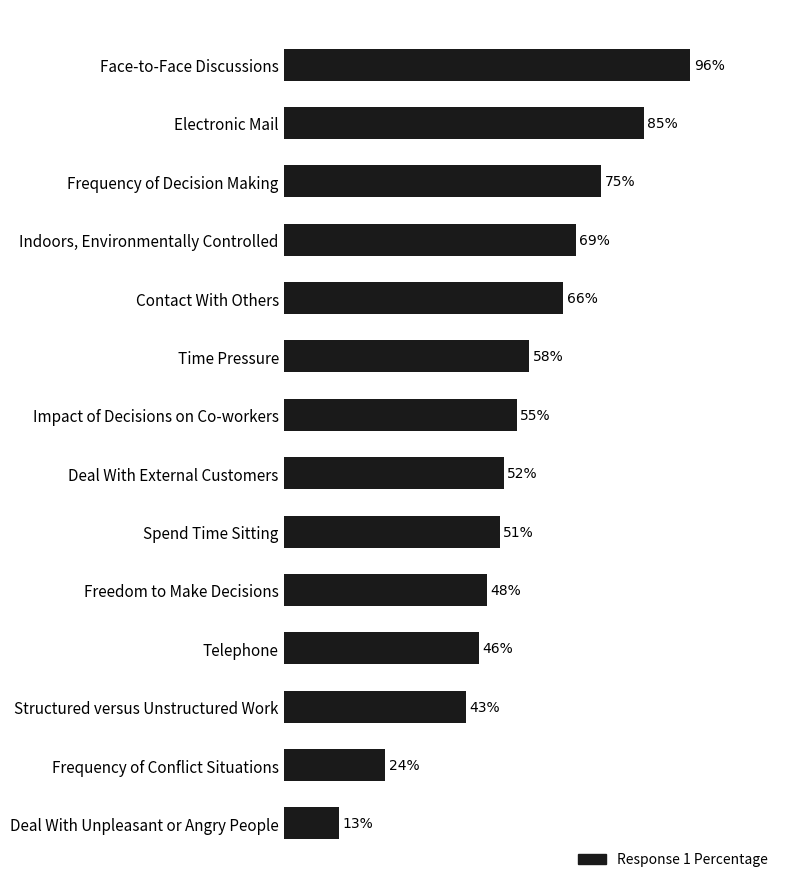

Rank the categories by value from lowest to highest.

Deal With Unpleasant or Angry People, Frequency of Conflict Situations, Structured versus Unstructured Work, Telephone, Freedom to Make Decisions, Spend Time Sitting, Deal With External Customers, Impact of Decisions on Co-workers, Time Pressure, Contact With Others, Indoors, Environmentally Controlled, Frequency of Decision Making, Electronic Mail, Face-to-Face Discussions